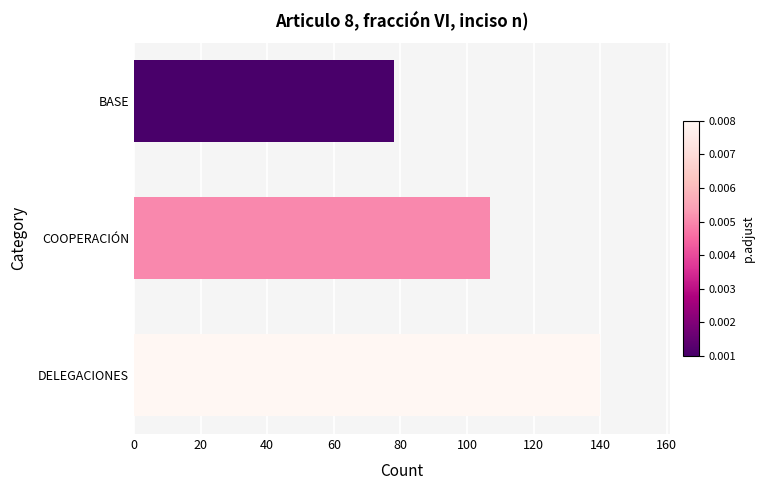

Reading top to bottom, what are all the values shown in this chart?

BASE=78	COOPERACIÓN=107	DELEGACIONES=140